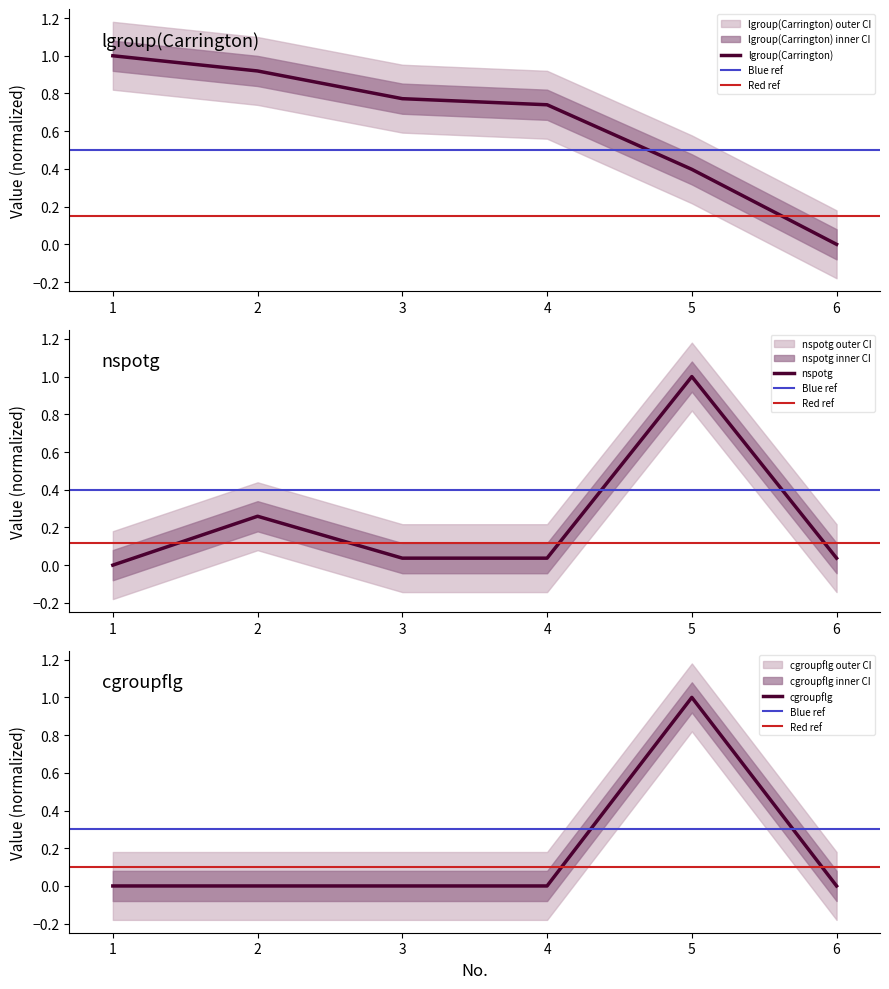

What is the difference between the second highest and second lowest values in the nspotg series?

0.2